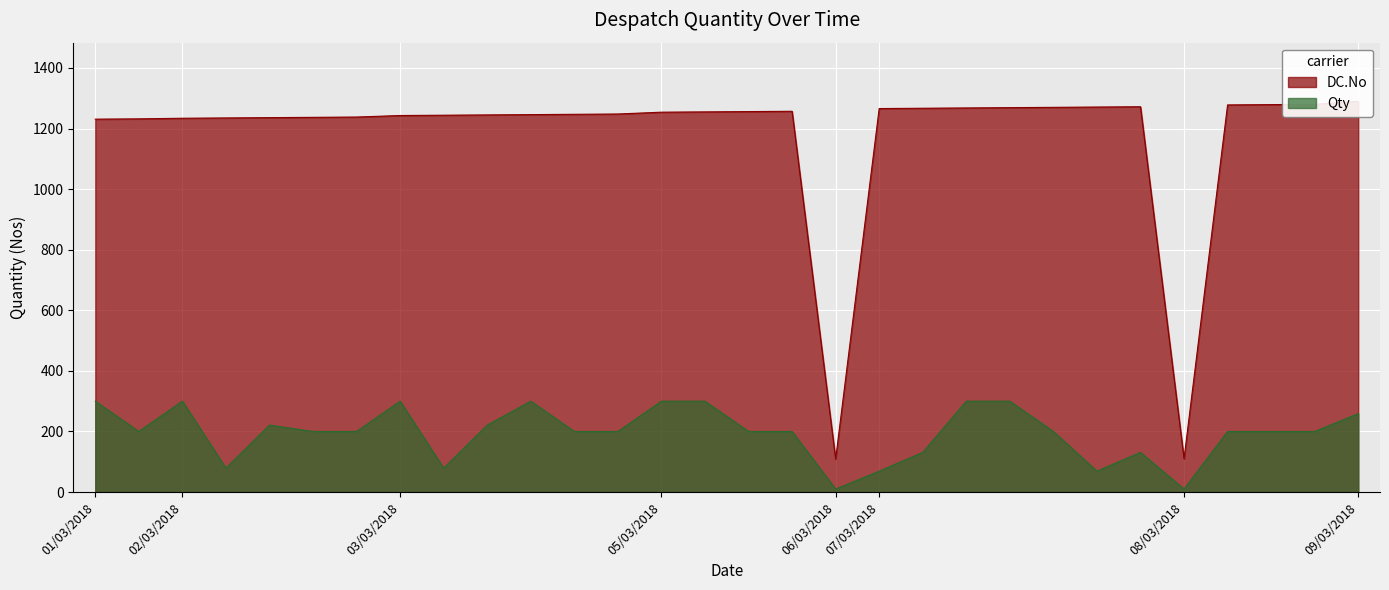

What is the label of the 13th point from the left?

03/03/2018